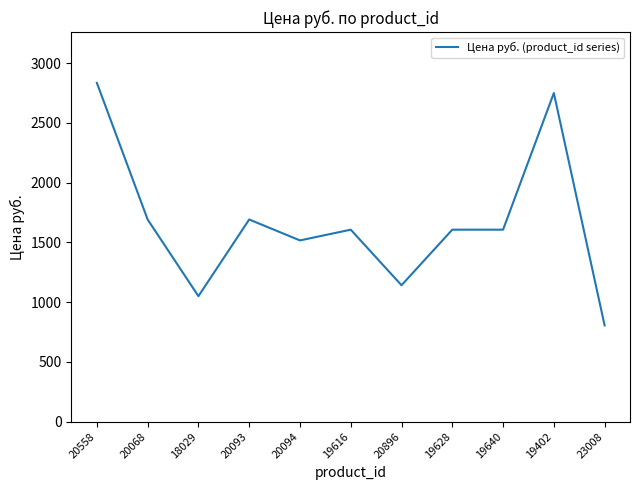

What is the ratio of the value at 19402 to the value at 20093?

1.6